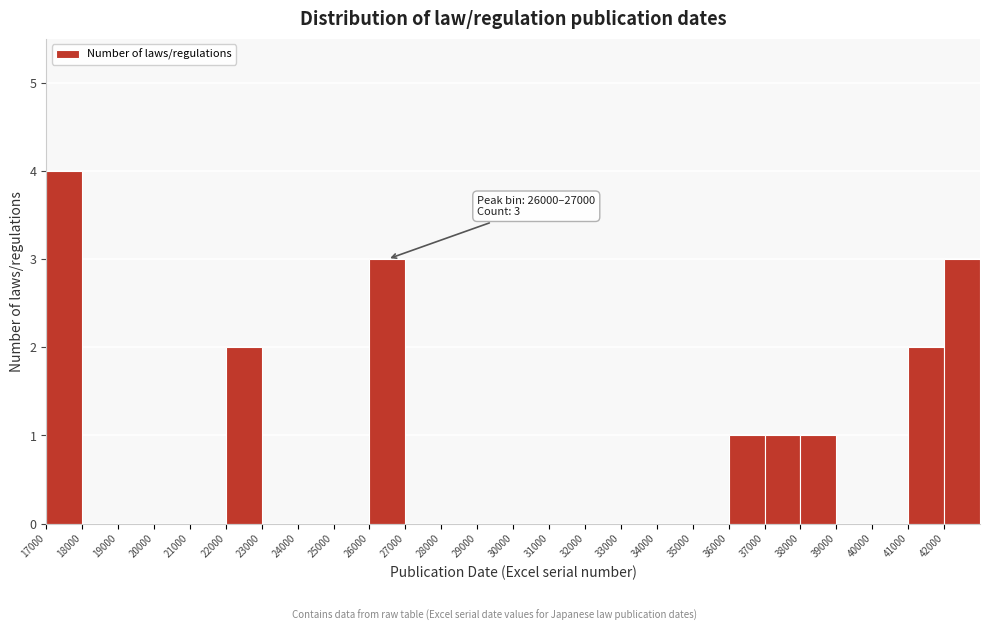

Which range on the x-axis has the tallest bar?

17000 to 18000